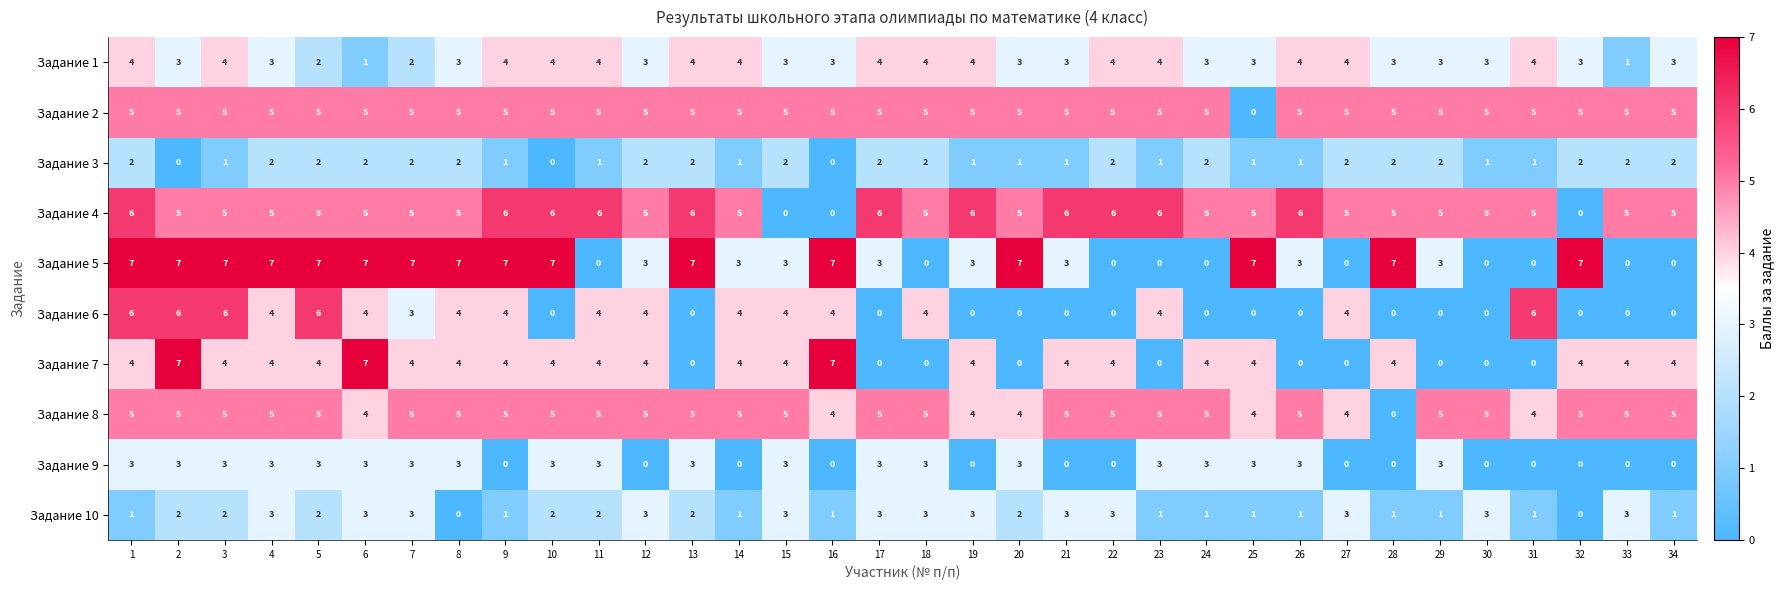

Is the value of Задание 10 at 14 greater than the value of Задание 4 at 33?

No